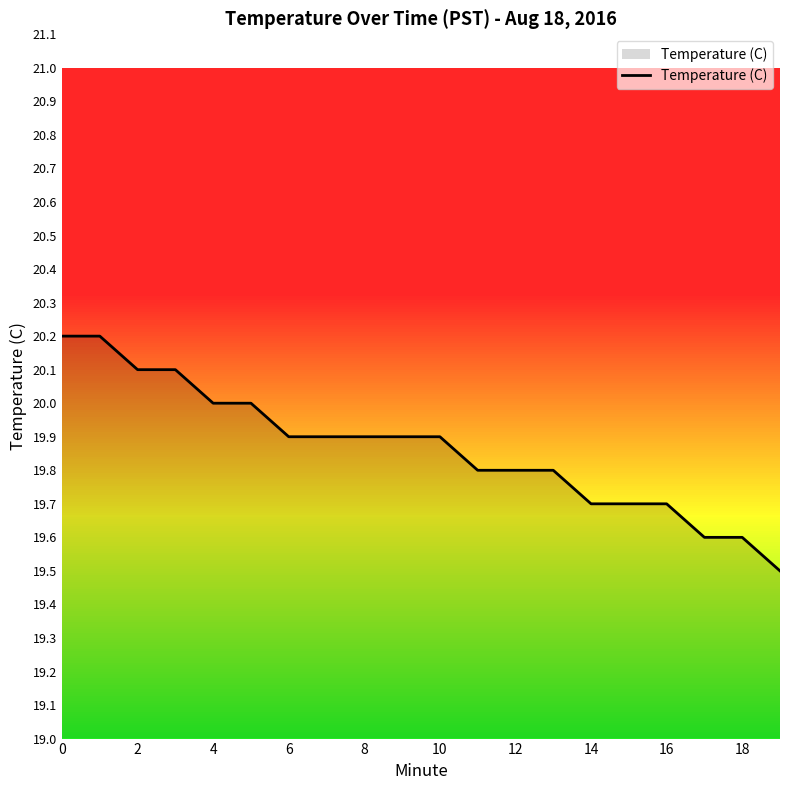

What is the difference between the maximum and second lowest values?

0.6